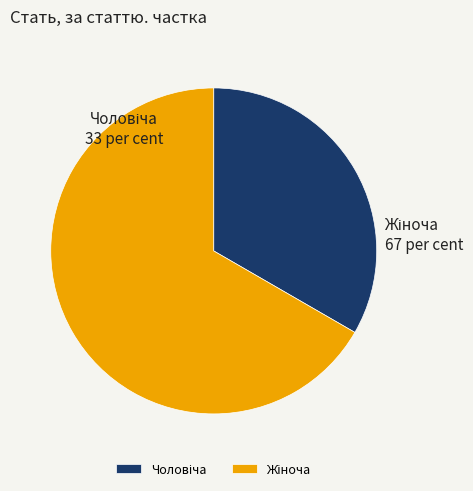

Is there any slice that represents more than half of the pie?

Yes